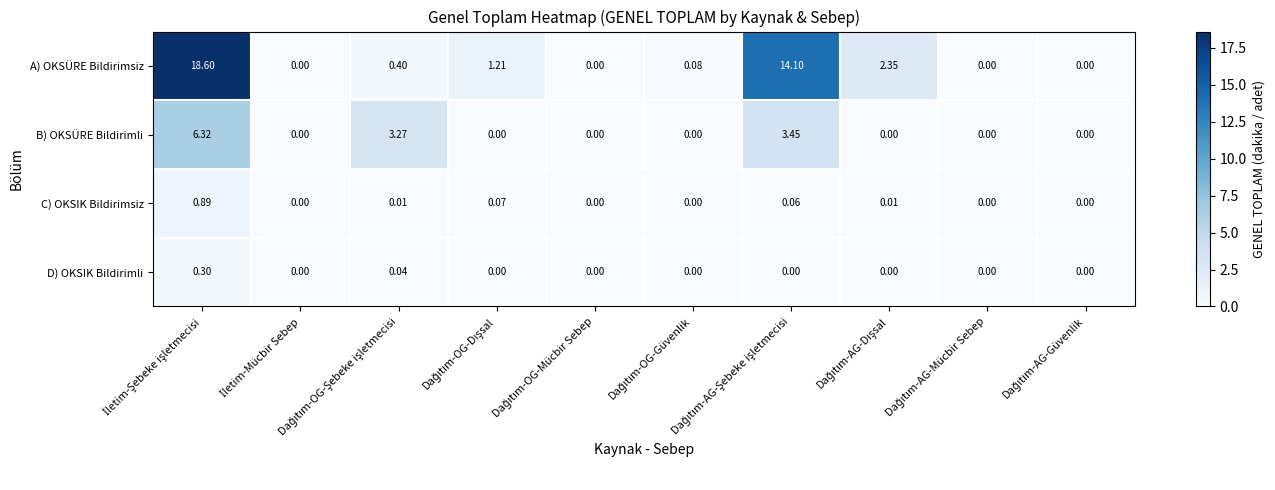

Rank the series by their maximum value, from lowest to highest.

D) OKSIK Bildirimli, C) OKSIK Bildirimsiz, B) OKSÜRE Bildirimli, A) OKSÜRE Bildirimsiz